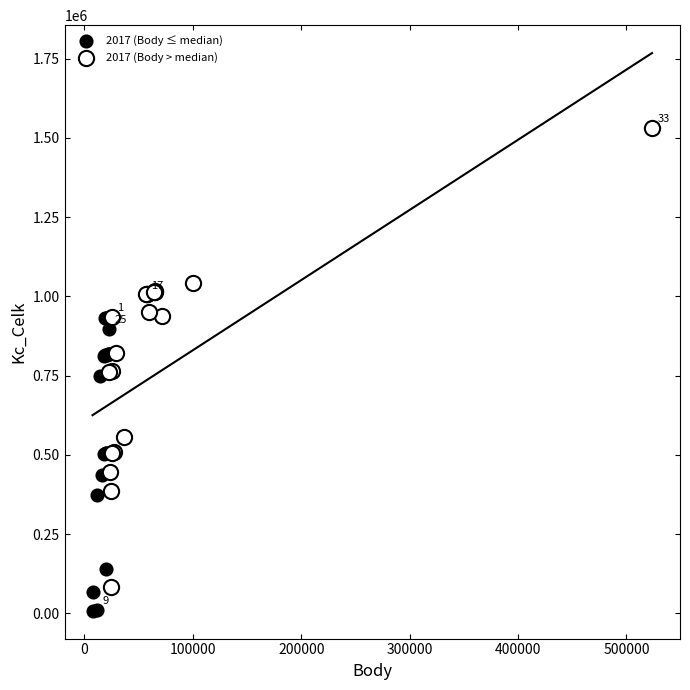

Which series has the largest Y range (max minus min)?

2017 (Body > median)